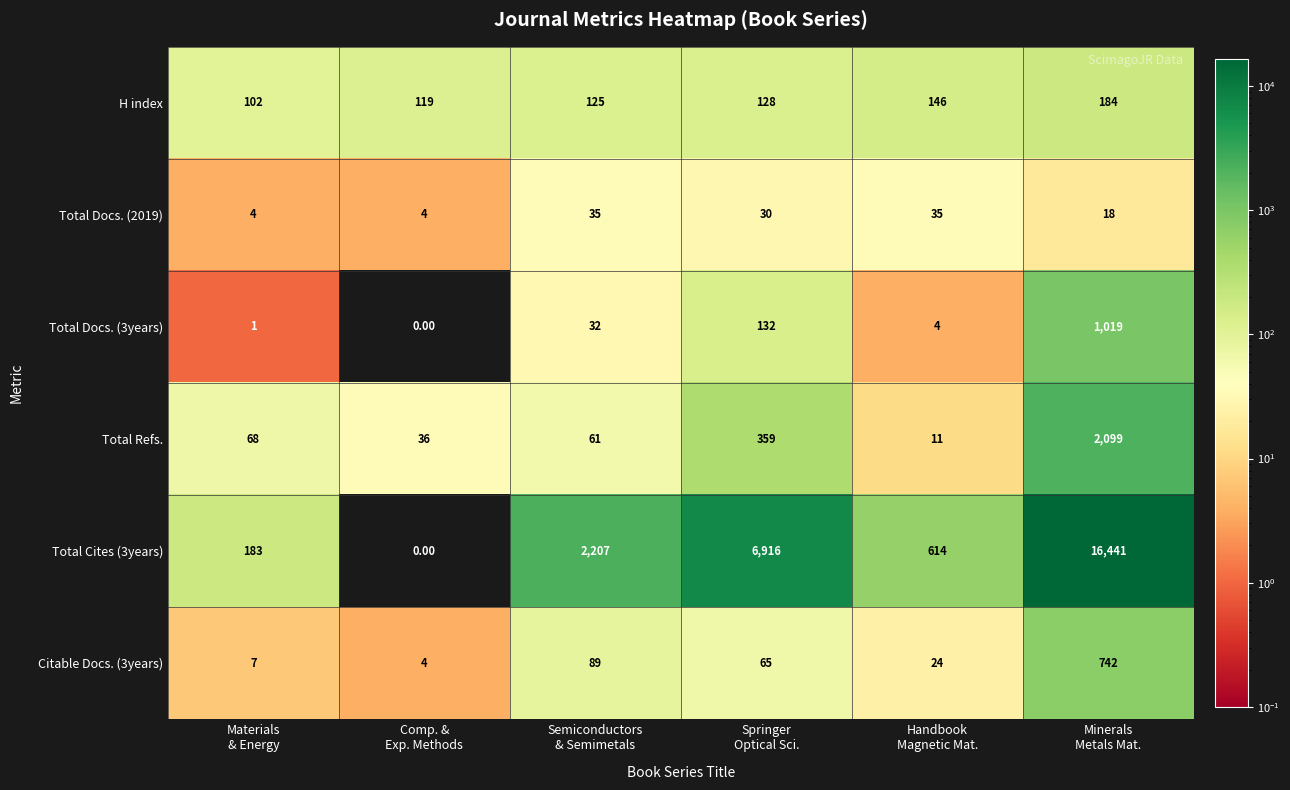

Which series has the largest total across all categories?

Total Cites (3years)